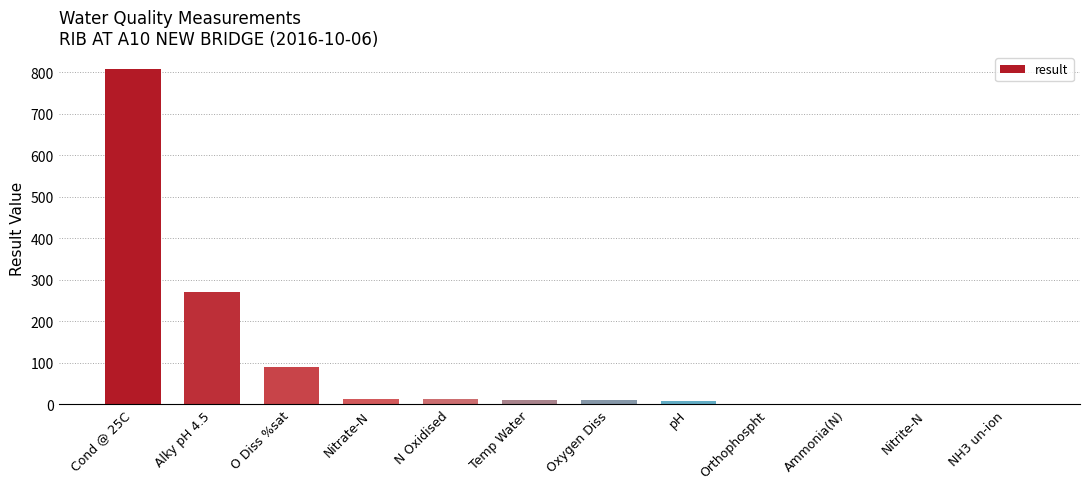

What is the sum of all values?

1220.8